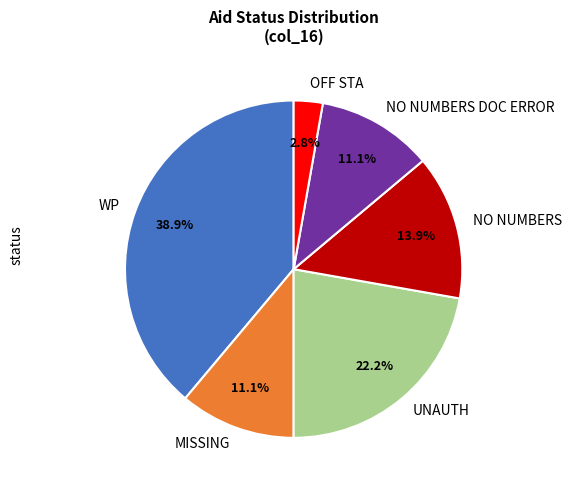

Is MISSING the majority of the pie?

No